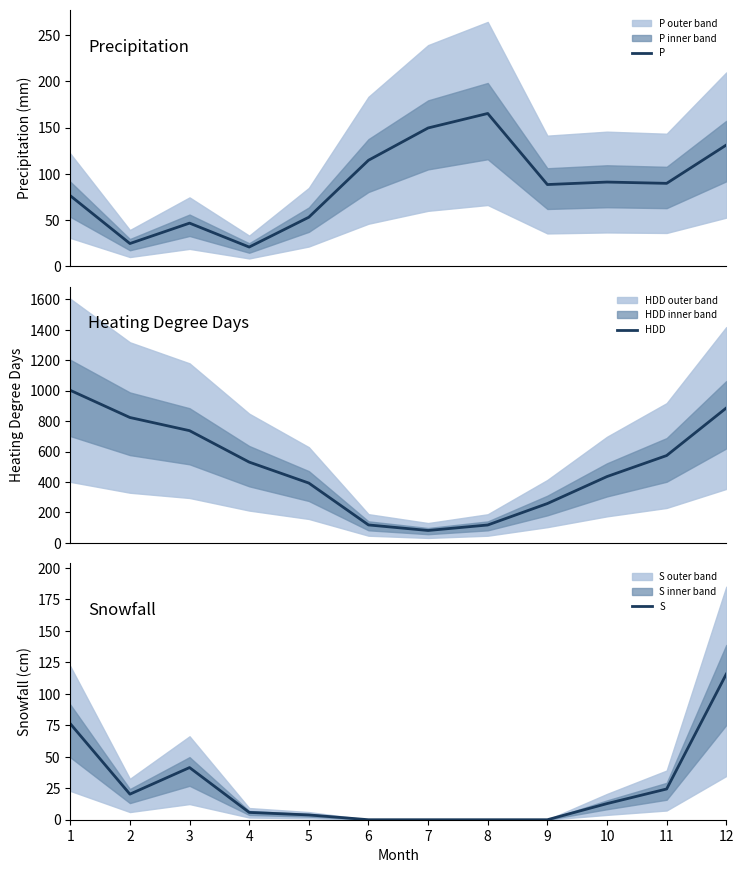

The P series shows 20.6 at 4. True or false?

True